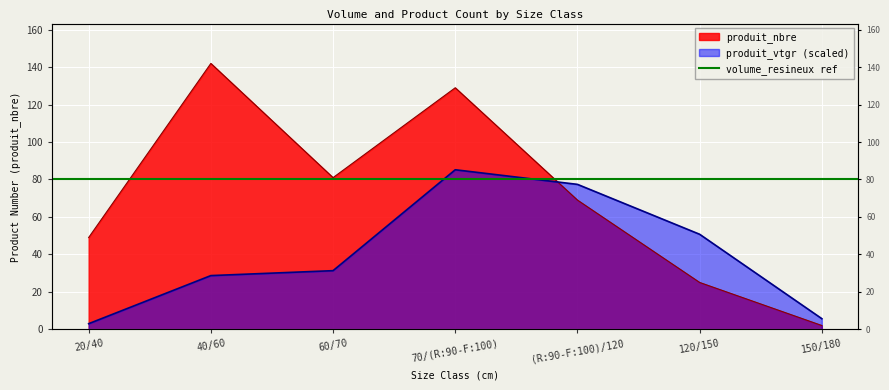

What is the label of the 1st point from the left?

20/40